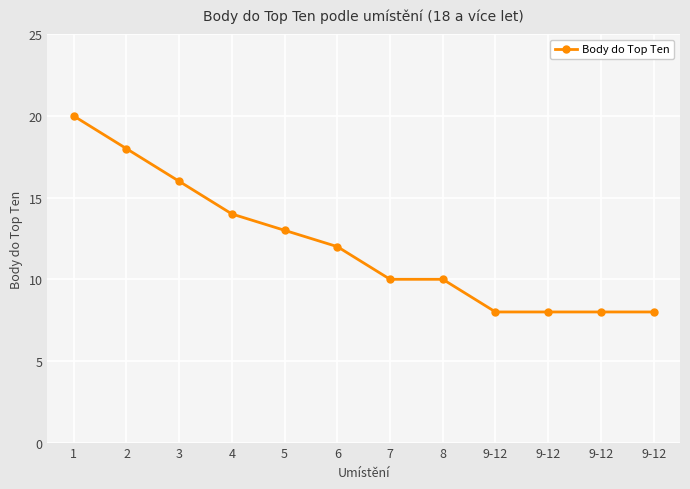

Does the chart have visible grid lines?

Yes